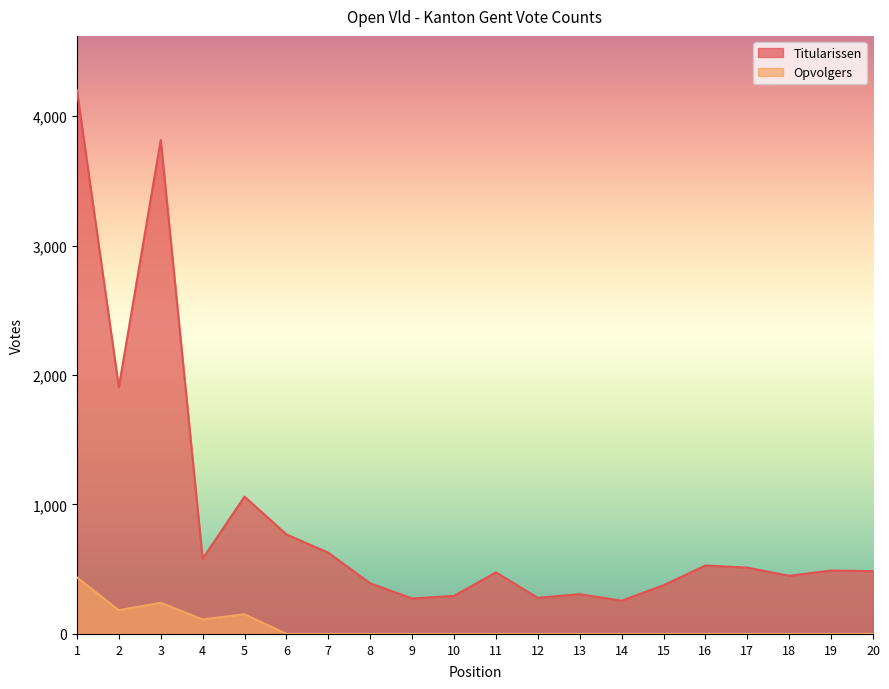

Between 7 and 4, which is larger?

7